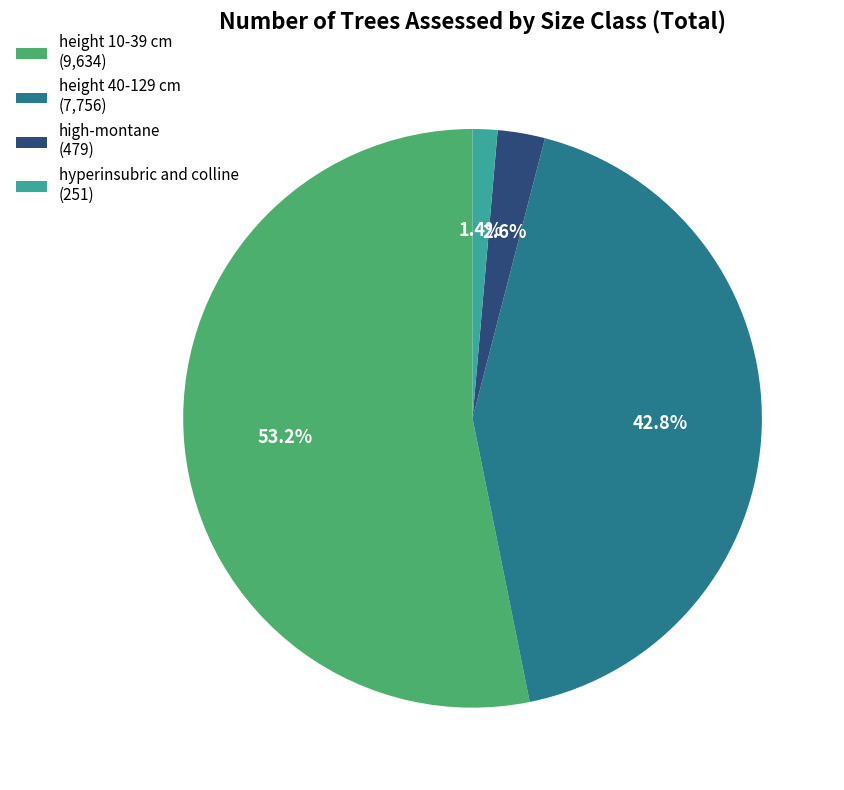

True or false: height 10-39 cm accounts for 53% of the total.

True